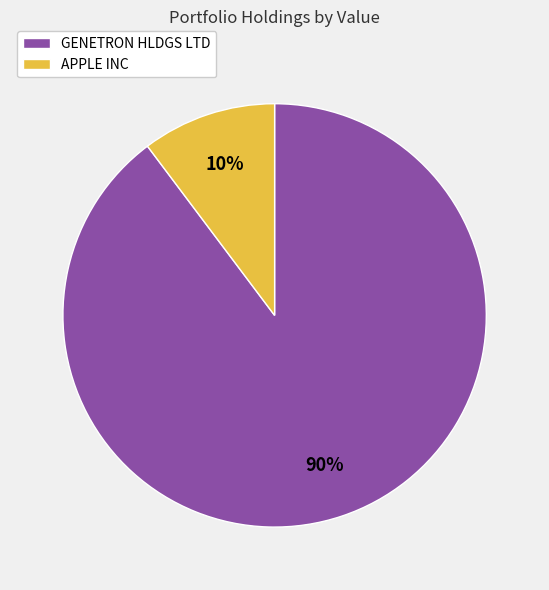

How many segments does this pie chart have?

2